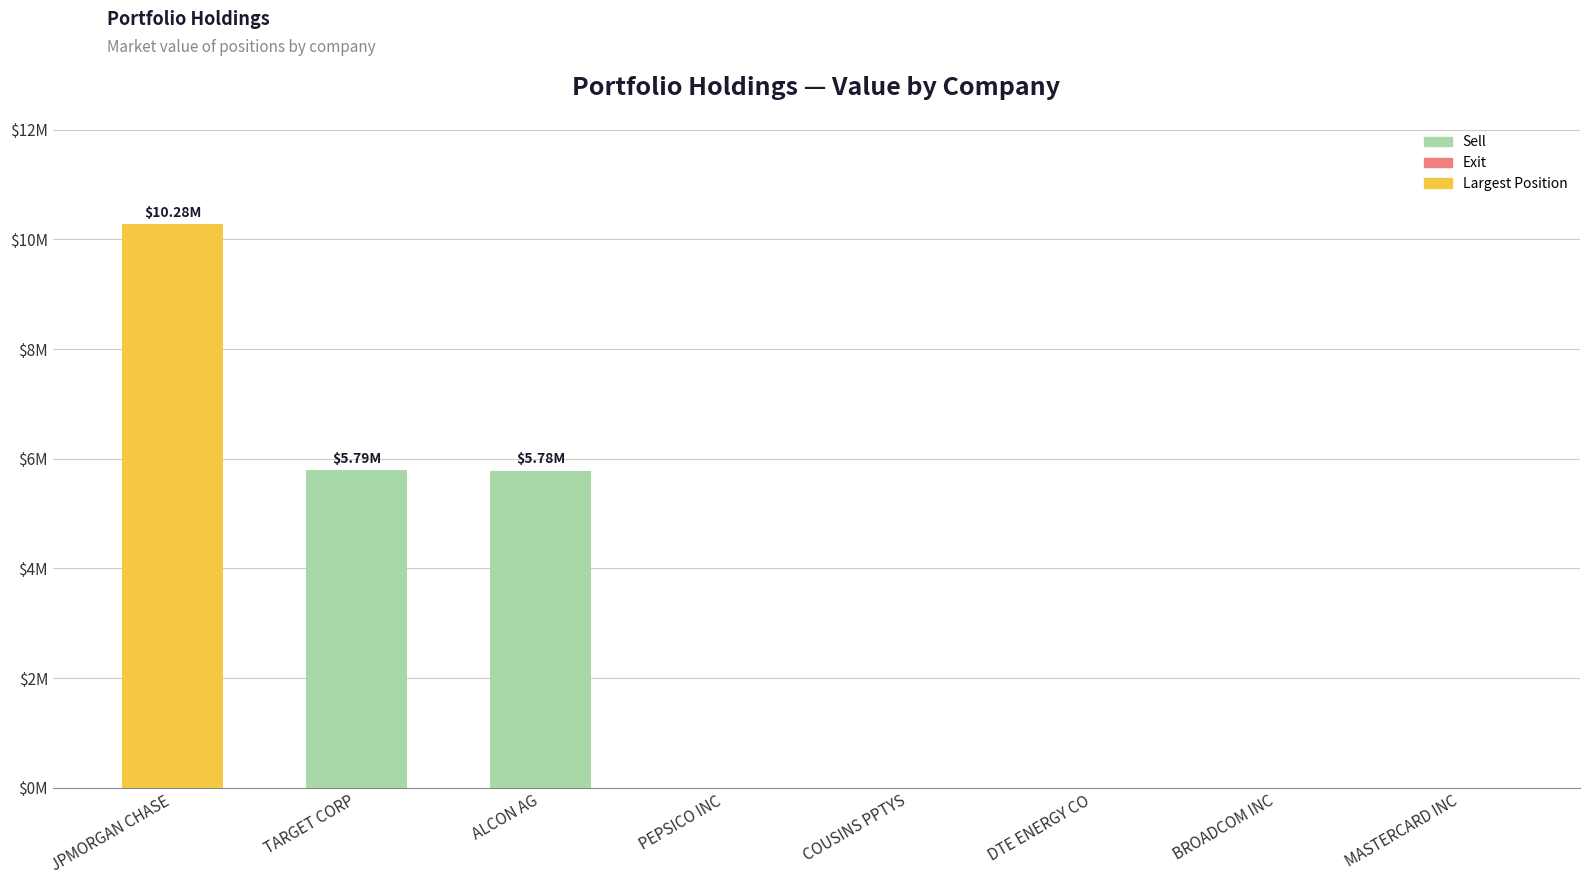

Are the bars horizontal?

No